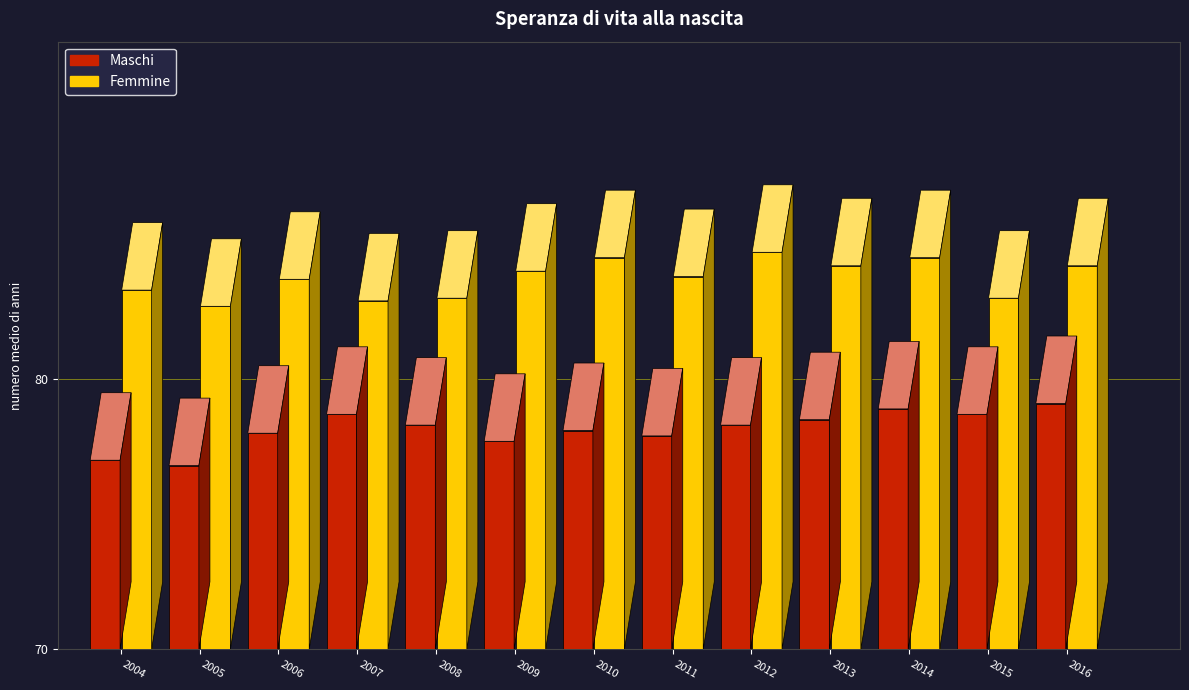

The value of Maschi at 2014 is 78.9. True or false?

True